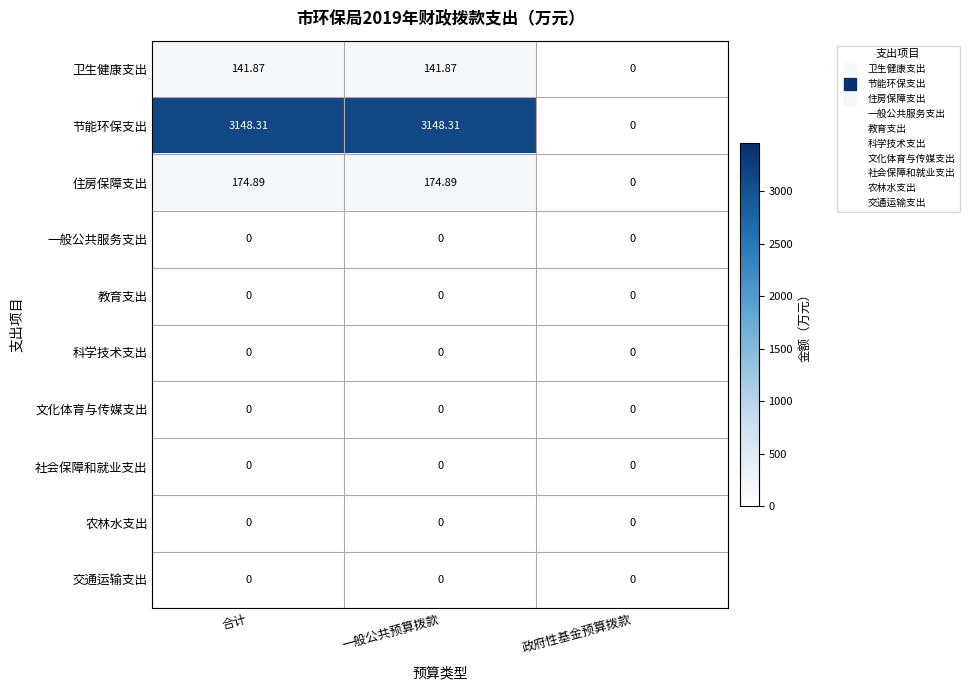

Where does the 卫生健康支出 series first go above 141?

合计